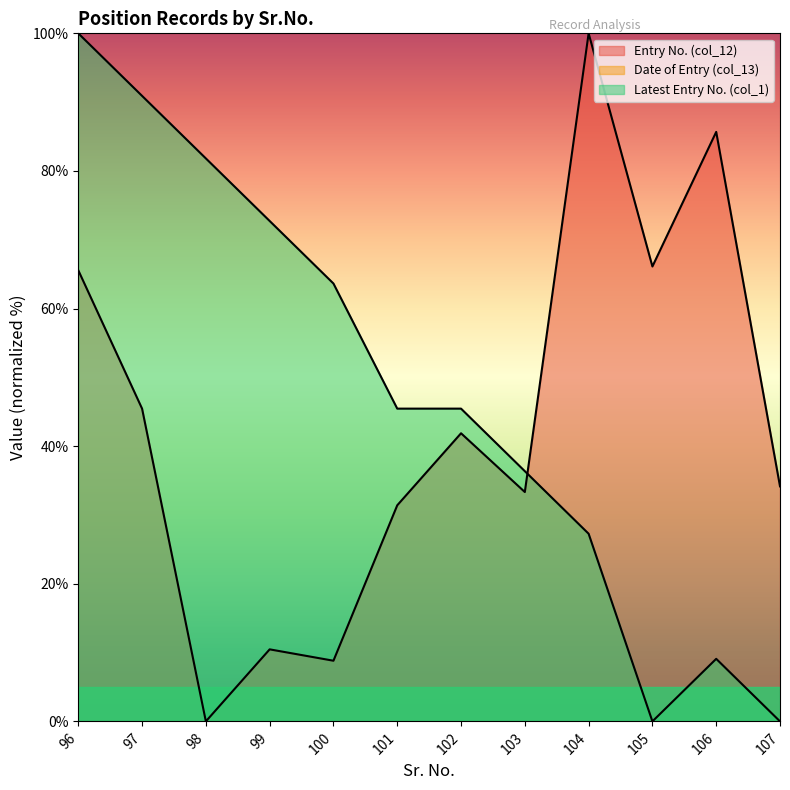

What is the average value of the Latest Entry No. (col_1) series?

47.7